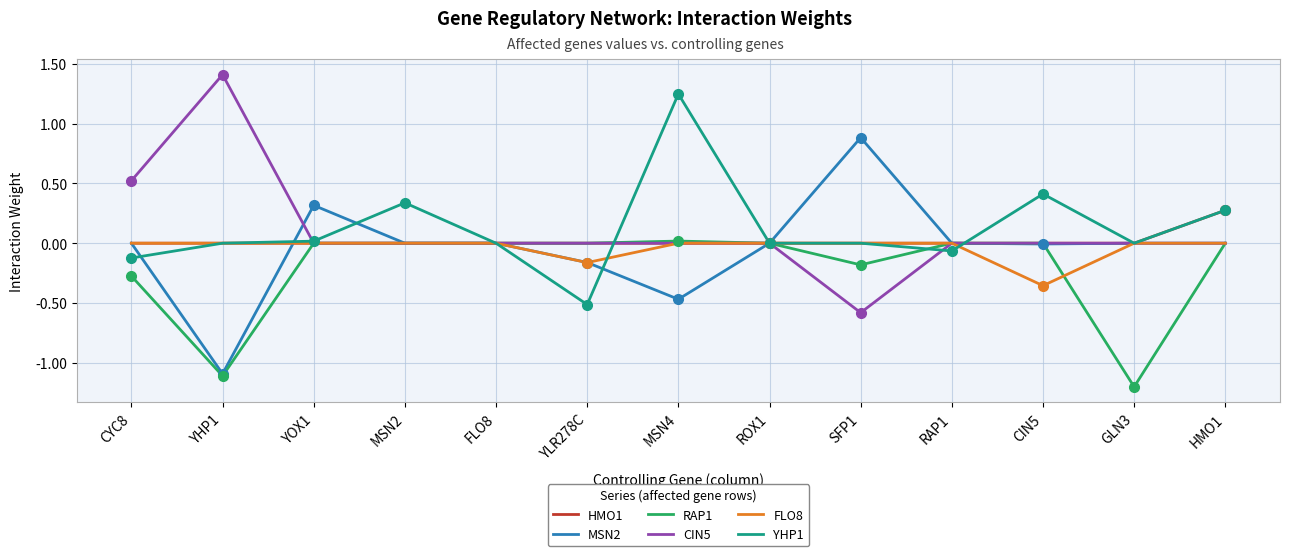

True or false: YHP1 and CIN5 cross at least once.

True